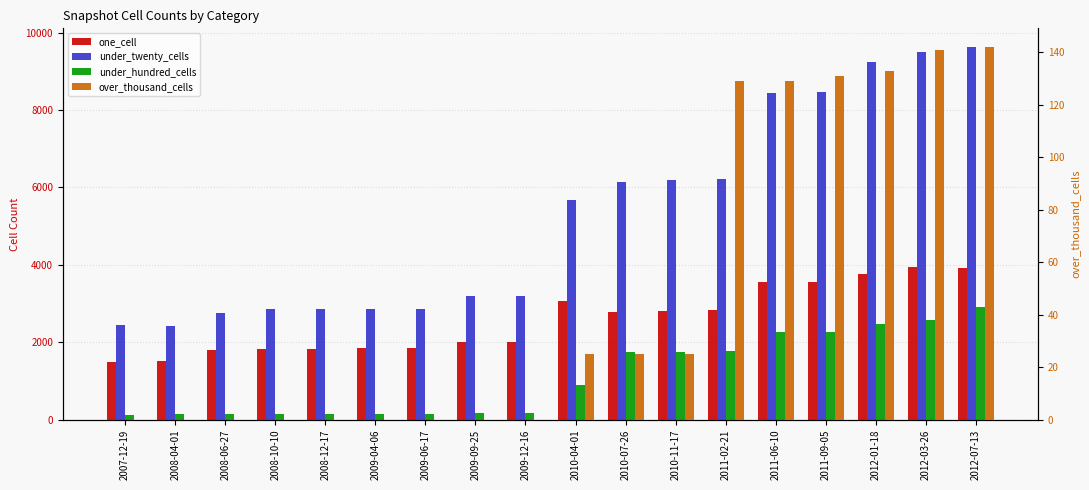

What is the value of the under_twenty_cells bar at the 7th from the left?

2860